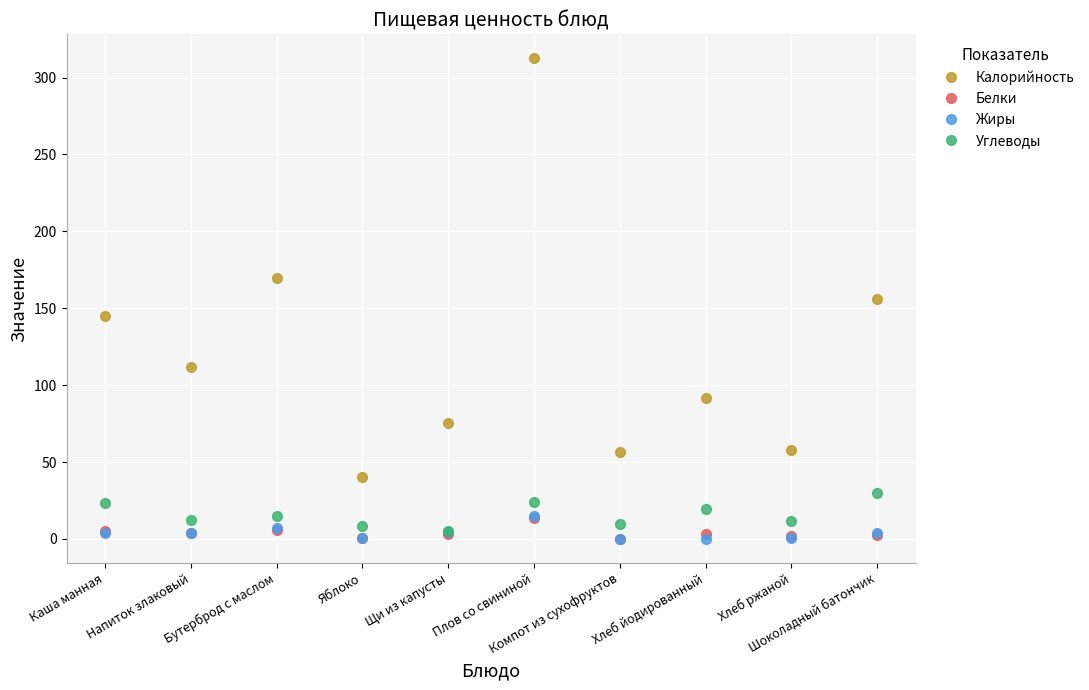

What is the label of the 10th point from the left?

Шоколадный батончик